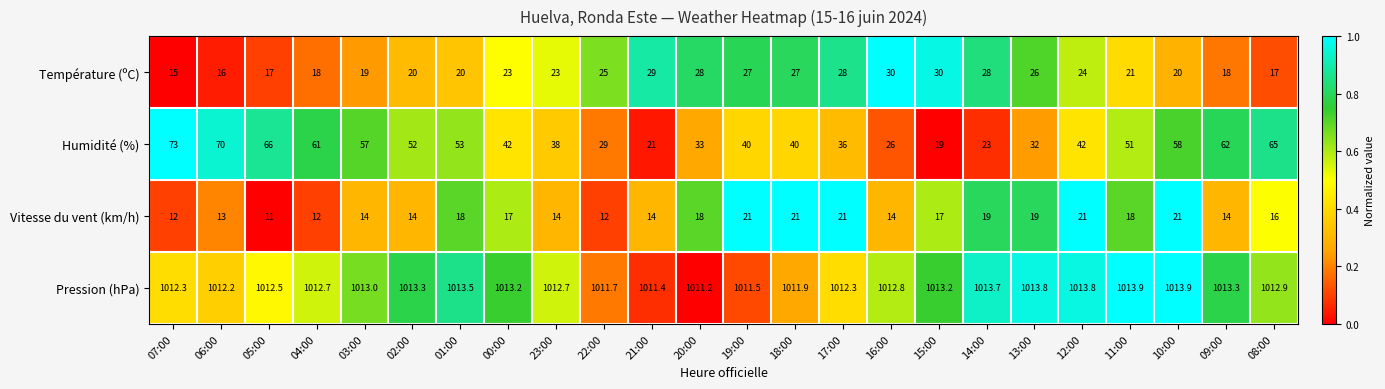

At which category is the sum across all series the highest?

10:00